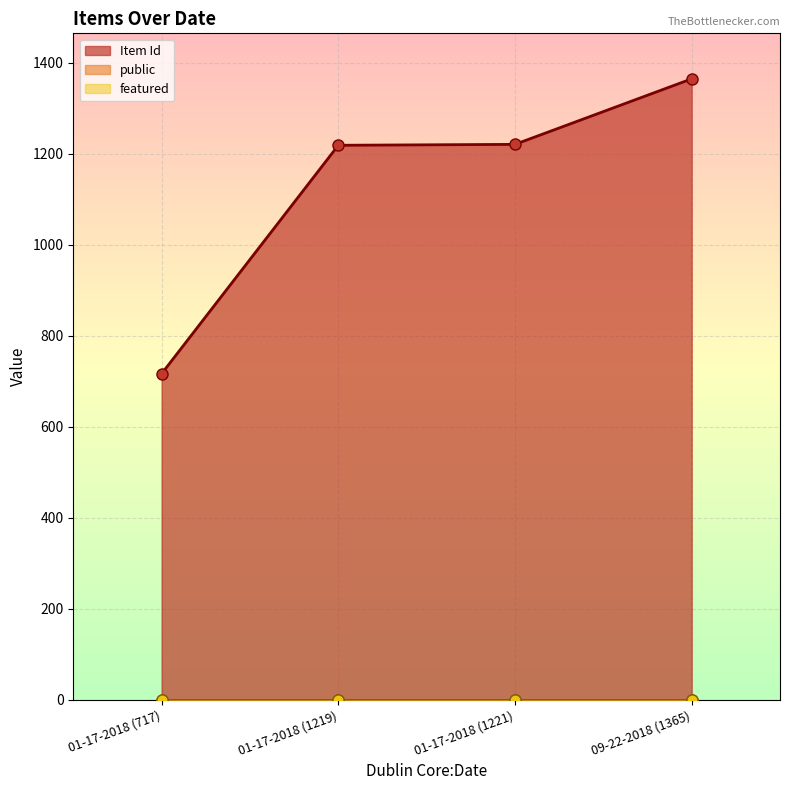

Which series has the largest total across all categories?

Item Id